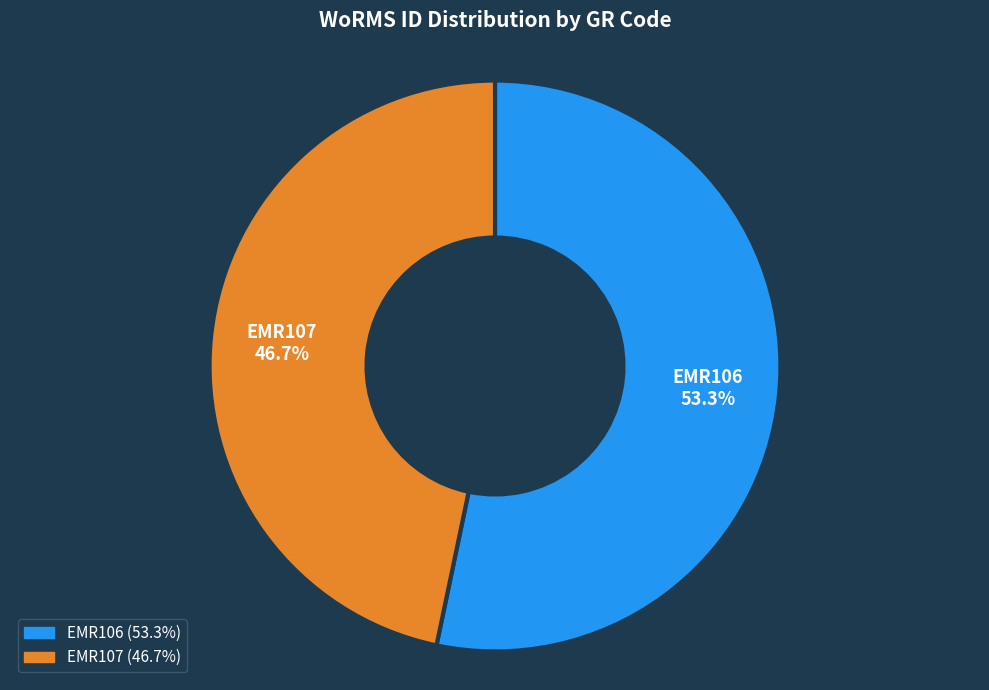

The EMR106 slice represents 53% of the pie. True or false?

True